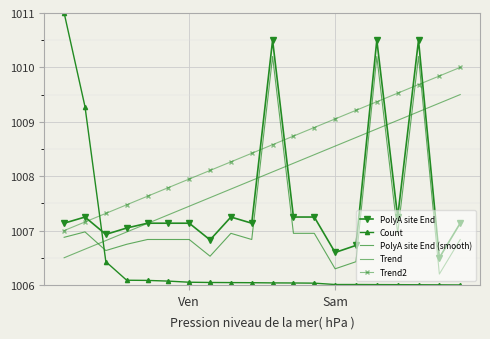

Rank the series by their maximum value, from lowest to highest.

Trend, Trend2, PolyA site End (smooth), PolyA site End, Count